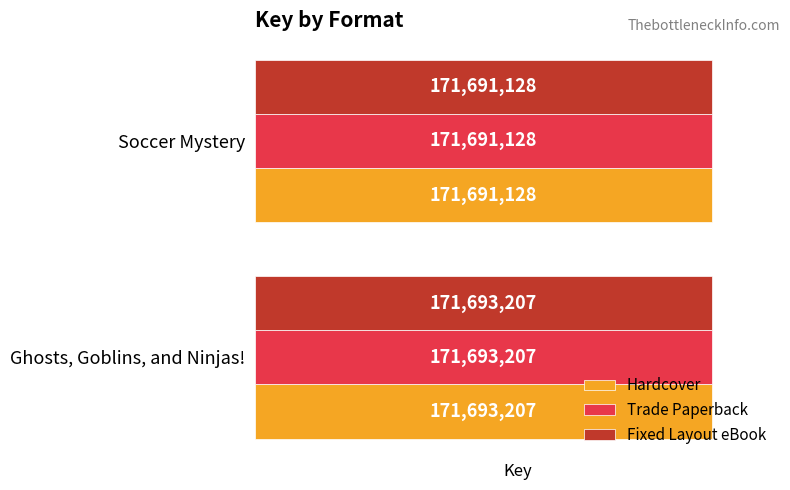

What is the difference between the maximum and minimum values in the Fixed Layout eBook series?

2079